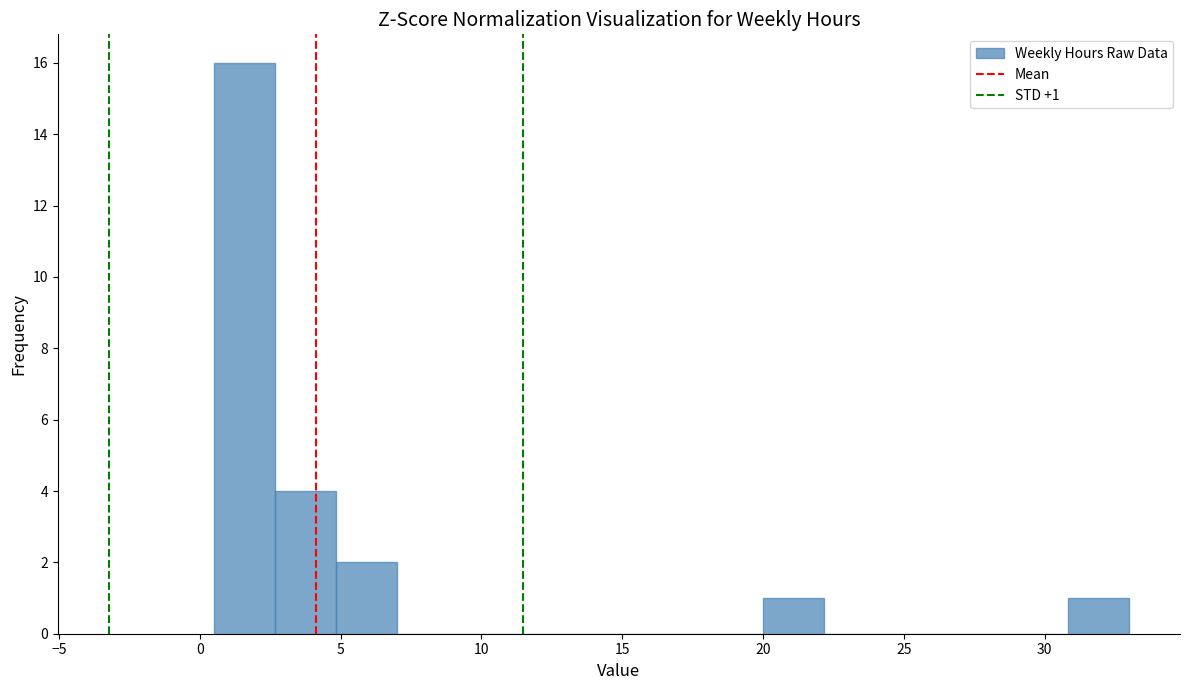

Over which range of the x-axis is the bar tallest?

0.5 to 2.5